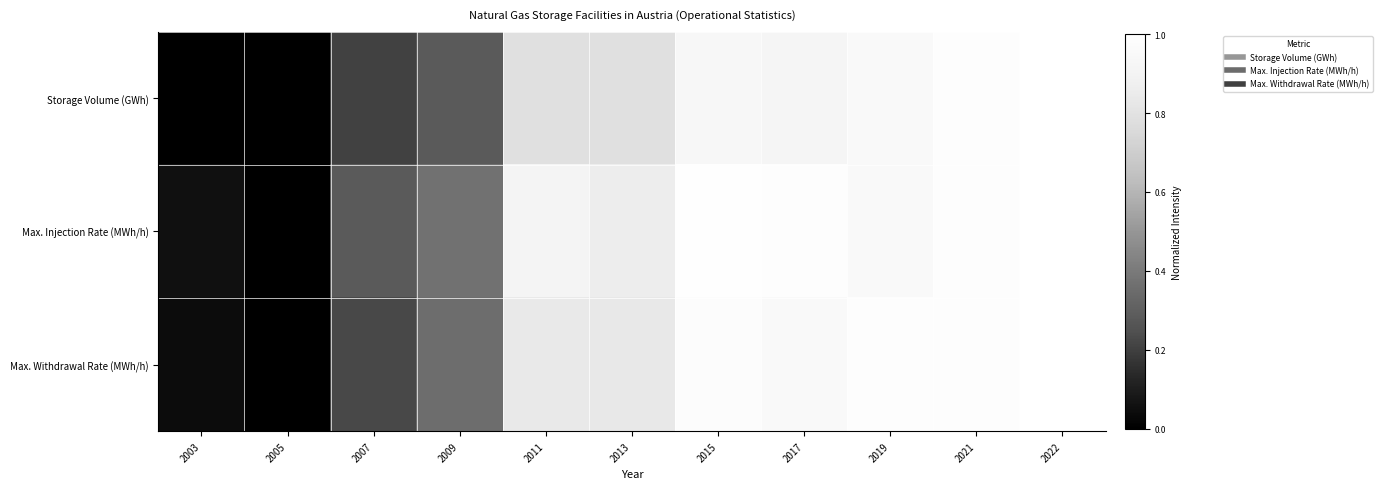

List the series in order of their peak value, lowest first.

Max. Injection Rate (MWh/h), Max. Withdrawal Rate (MWh/h), Storage Volume (GWh)